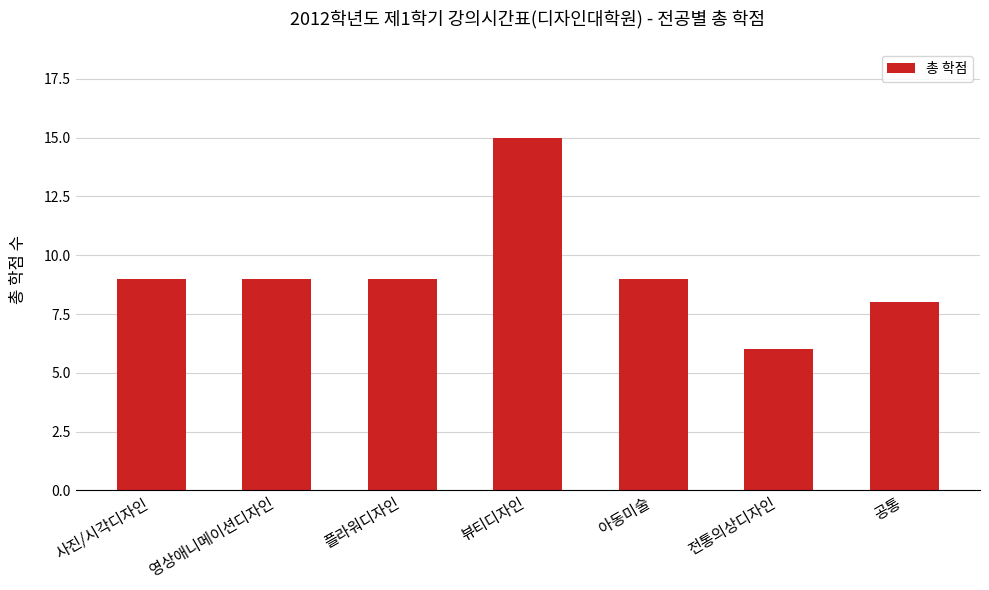

What is the ratio of the value at 전통의상디자인 to the value at 아동미술?

0.7